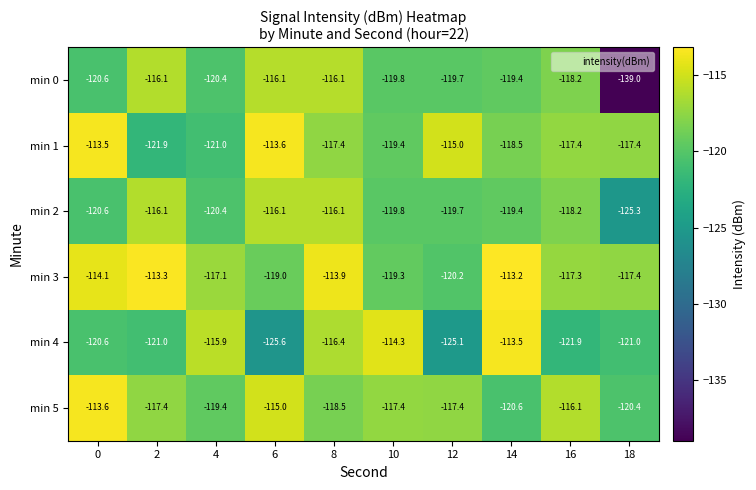

At which label does min 3 reach its peak?

14